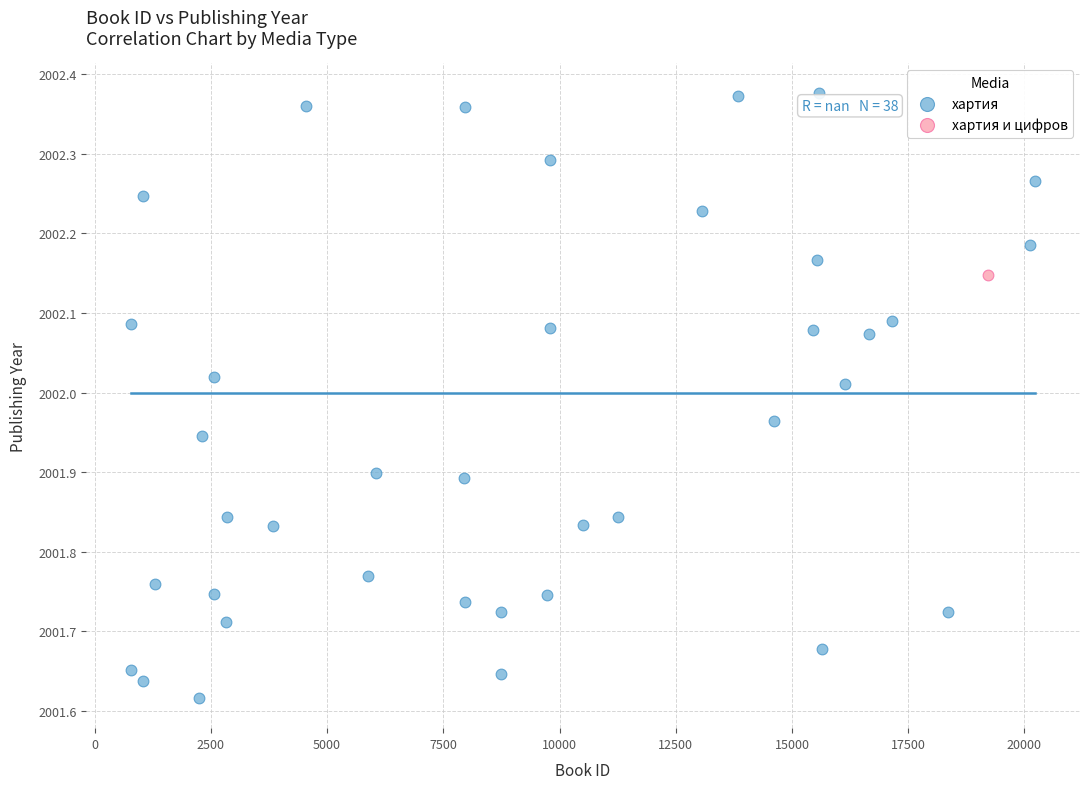

What are all the series names shown in the legend?

хартия, хартия и цифров